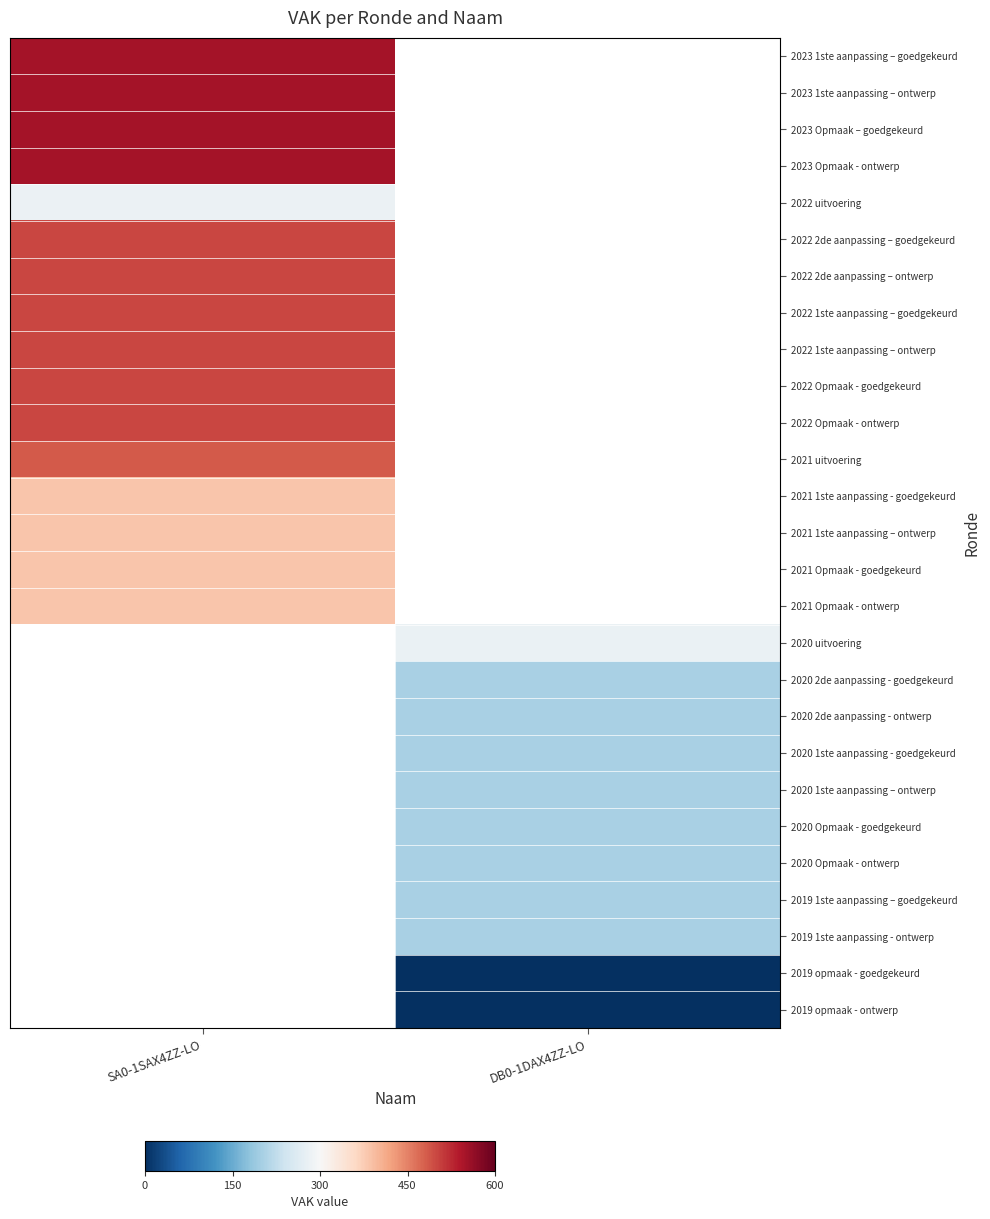

What is the highest value of the 2022 1ste aanpassing – ontwerp series?

500.0